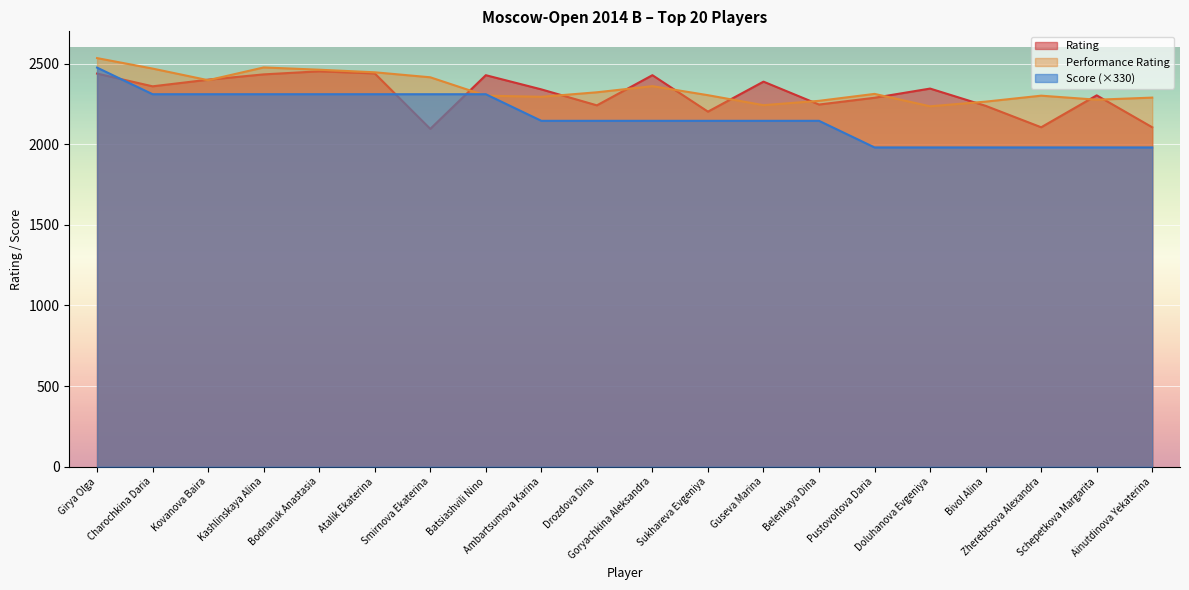

At which category does Performance Rating reach its first local valley?

Kovanova Baira